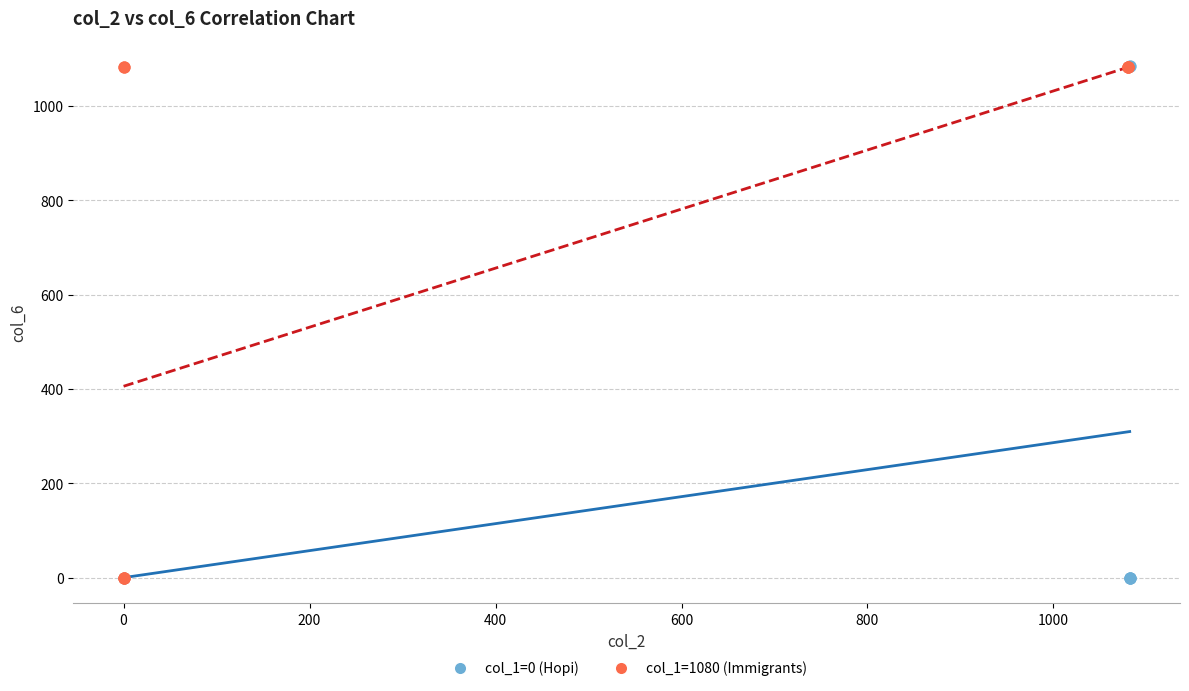

What are all the series names shown in the legend?

col_1=0 (Hopi), col_1=1080 (Immigrants)